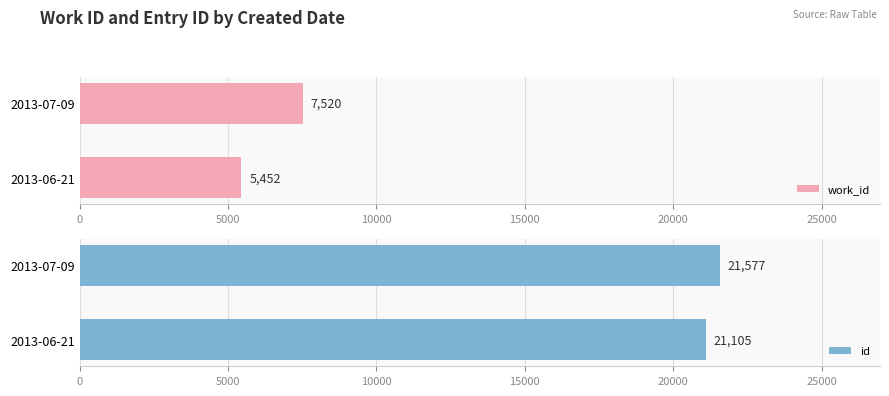

What is the value of the work_id bar at the 1st from the left?

5452